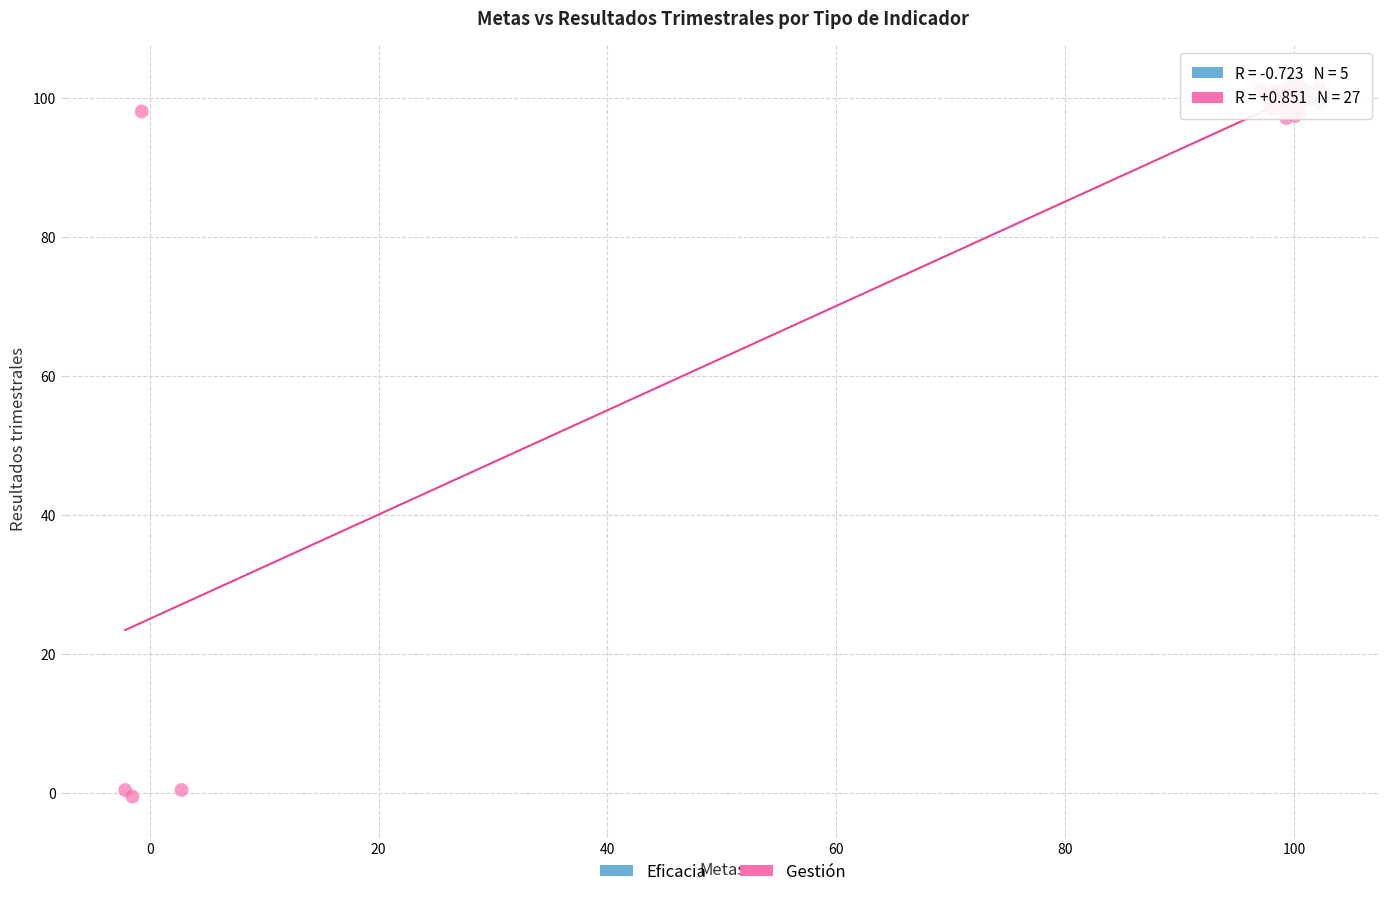

Which series reaches the minimum Y coordinate?

Gestión